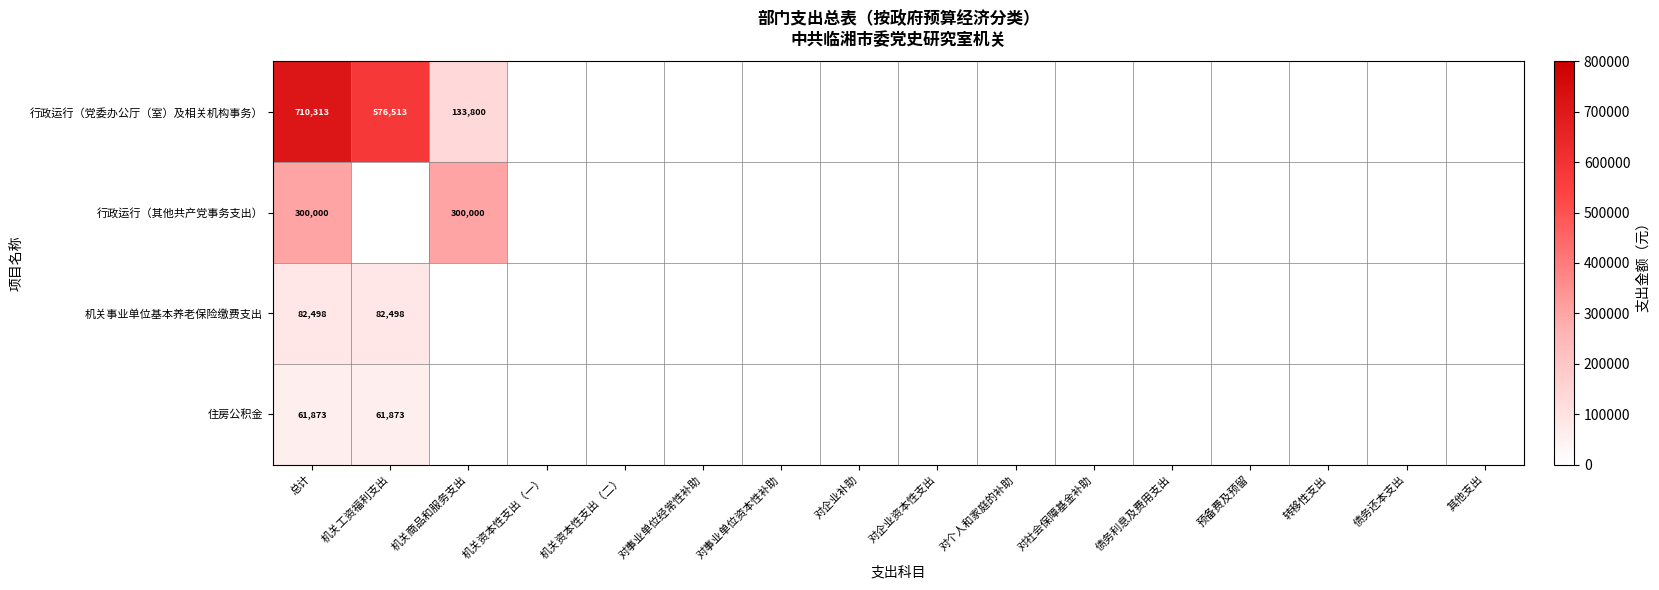

What is the spread (max minus min) of values at 总计?

648440